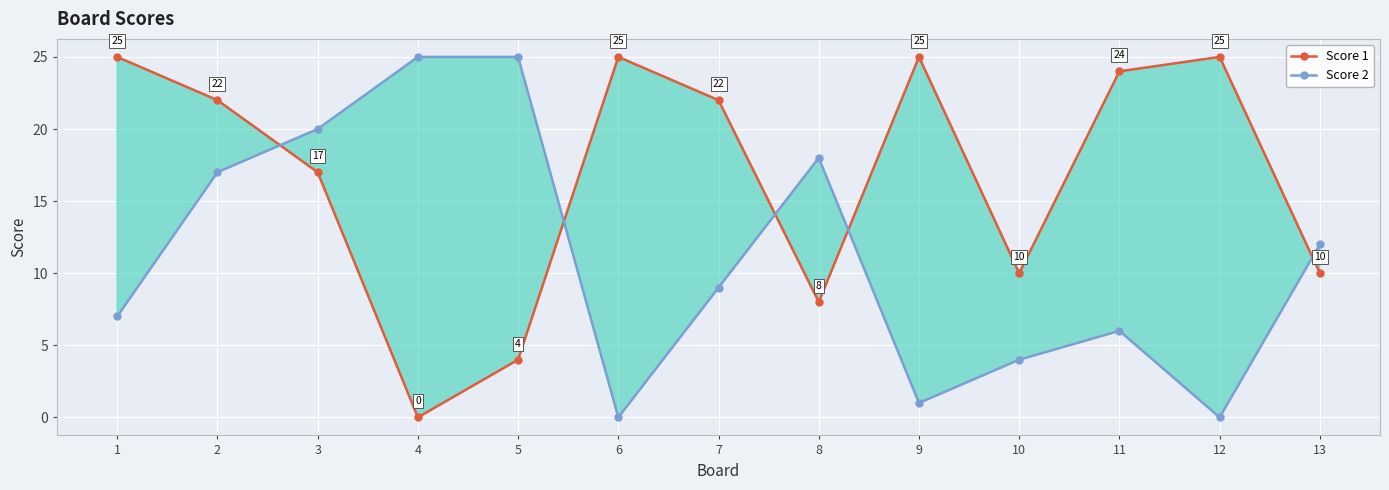

Reading left to right, list all the values displayed in this chart.

Score 1: 1=25	2=22	3=17	4=0	5=4	6=25	7=22	8=8	9=25	10=10	11=24	12=25	13=10
Score 2: 1=7	2=17	3=20	4=25	5=25	6=0	7=9	8=18	9=1	10=4	11=6	12=0	13=12